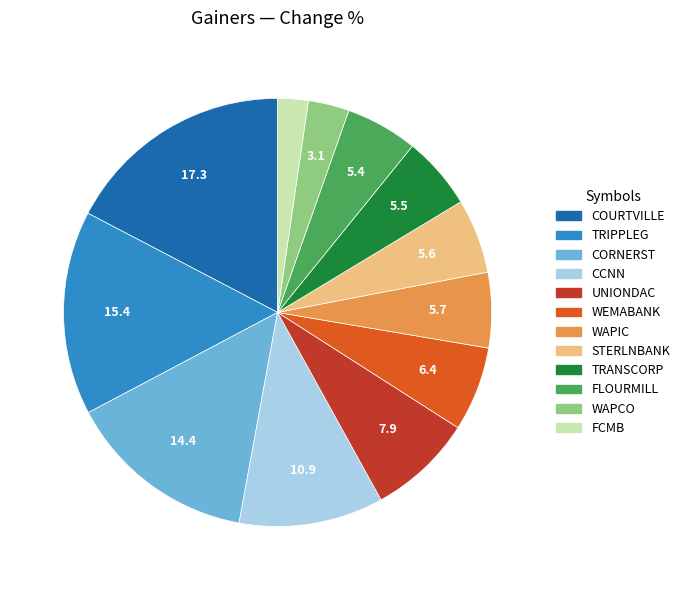

True or false: WAPIC accounts for 6% of the total.

True